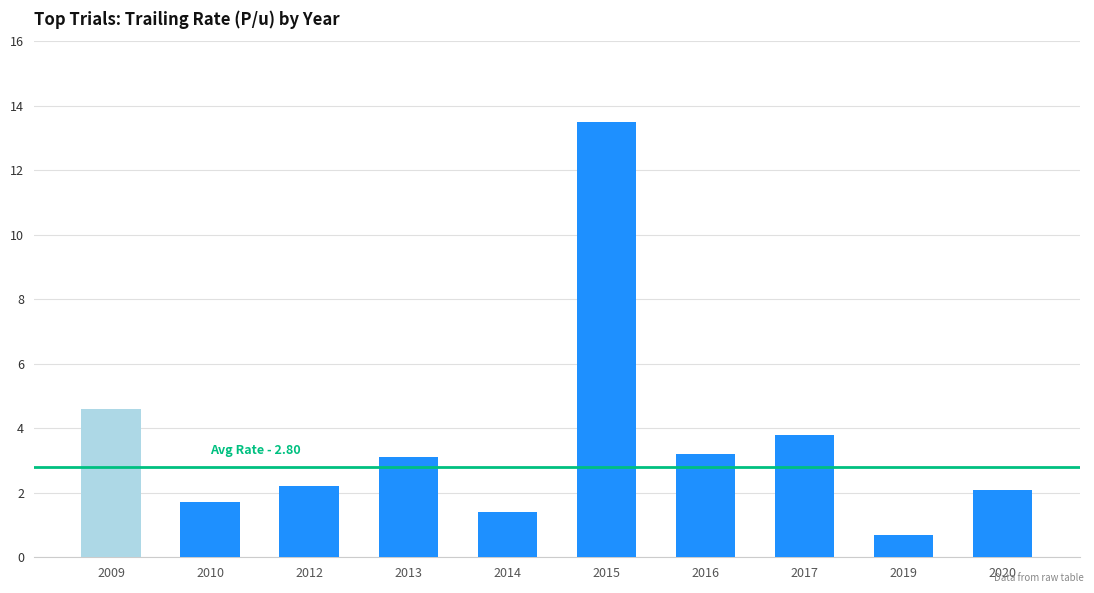

What is the value of the 5th bar from the left?

1.4